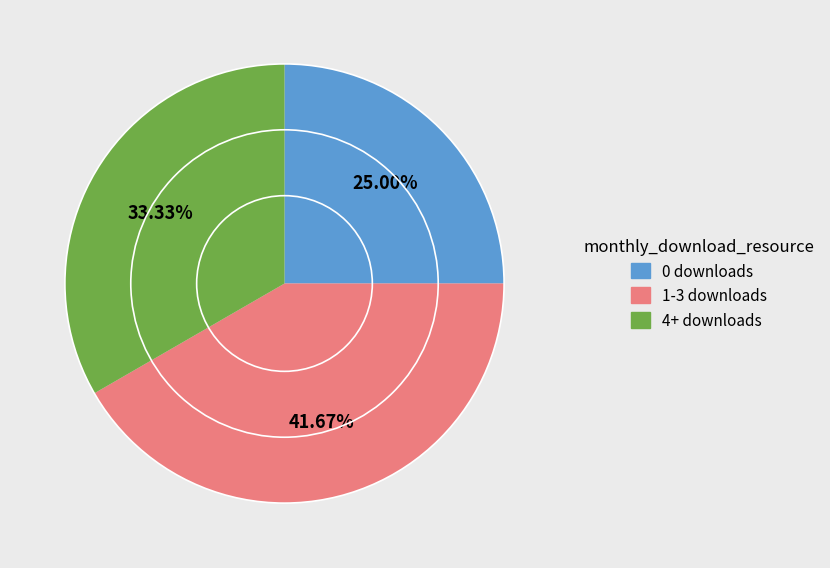

Does any single category account for the majority?

No